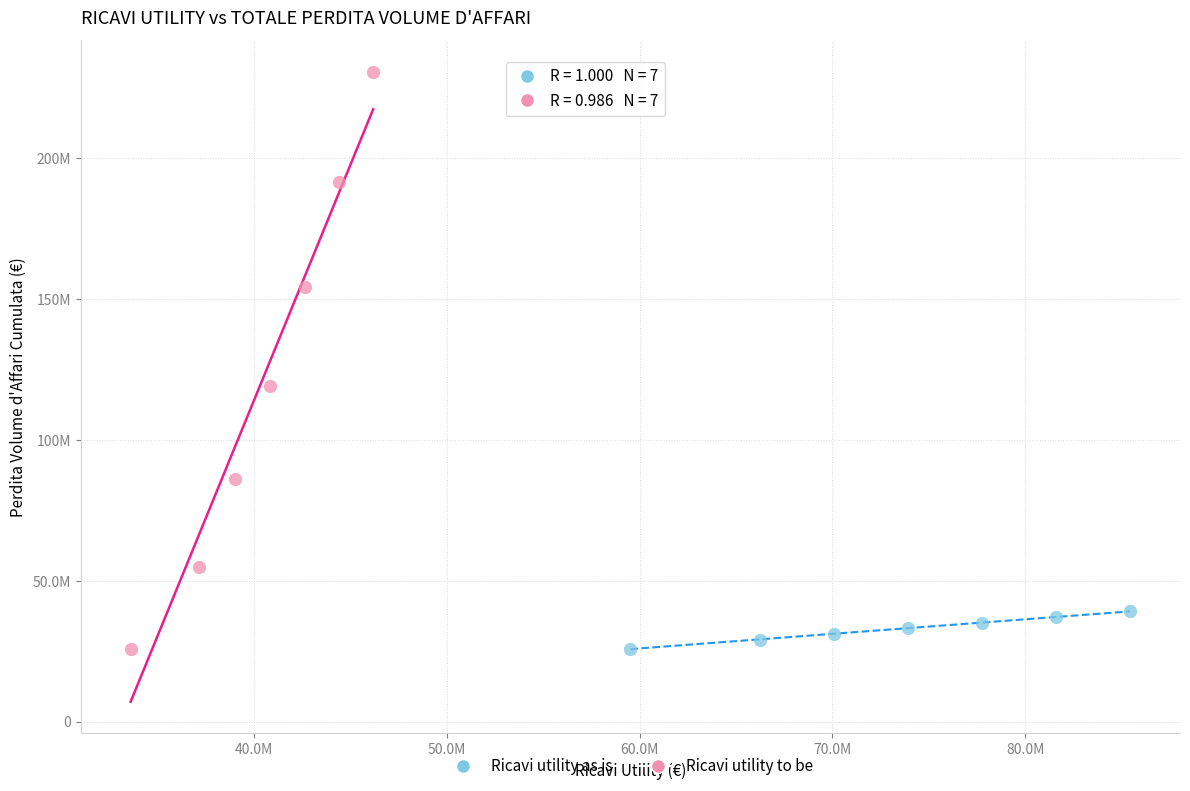

What are all the series names shown in the legend?

Ricavi utility as is, Ricavi utility to be